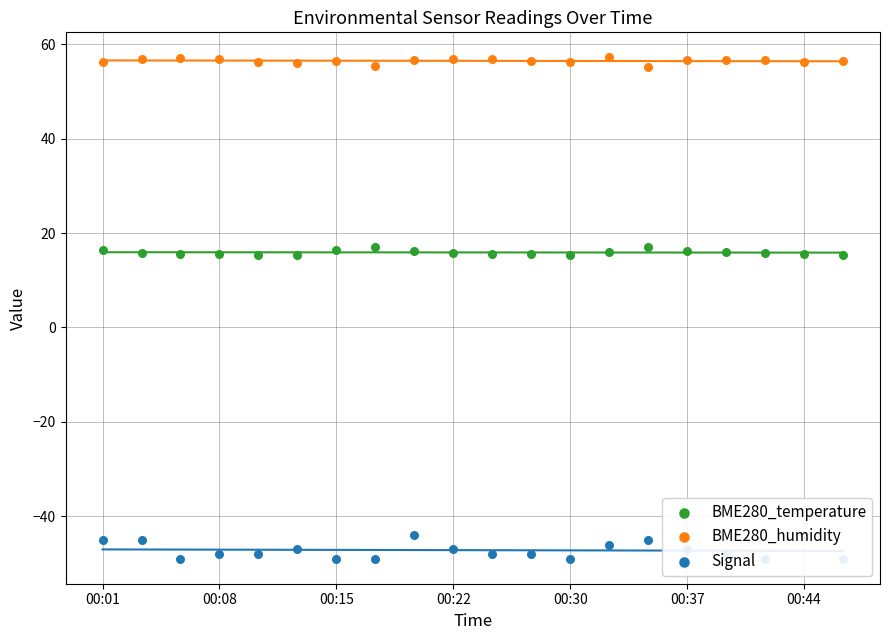

Is the value of Signal at 13 greater than the value of BME280_humidity at 00:37?

No